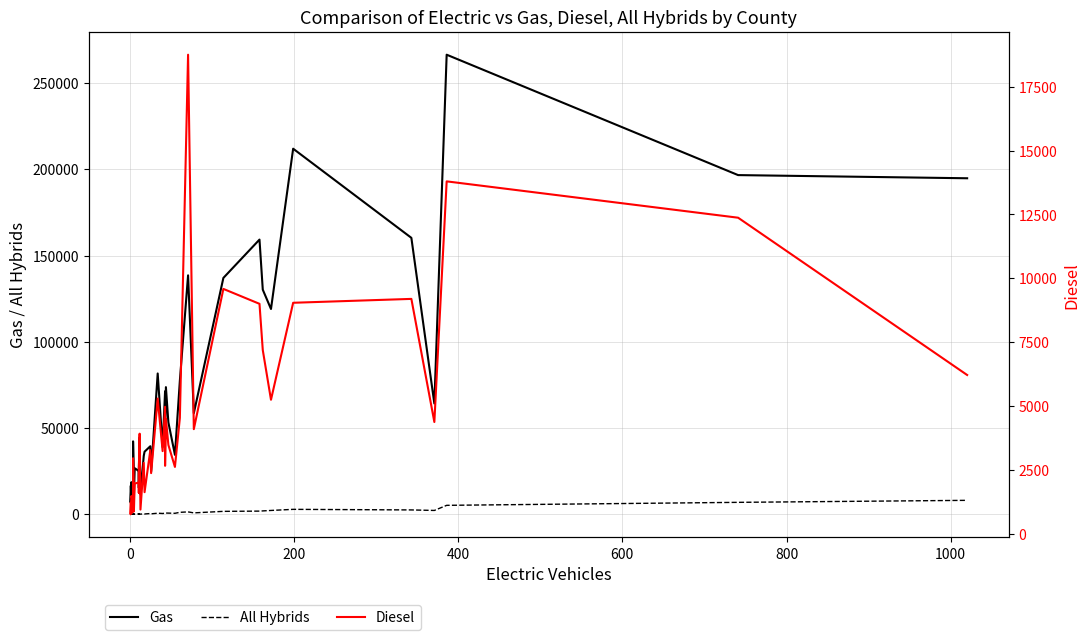

In Gas, how many points are higher than both neighbors (excluding endpoints)?

12